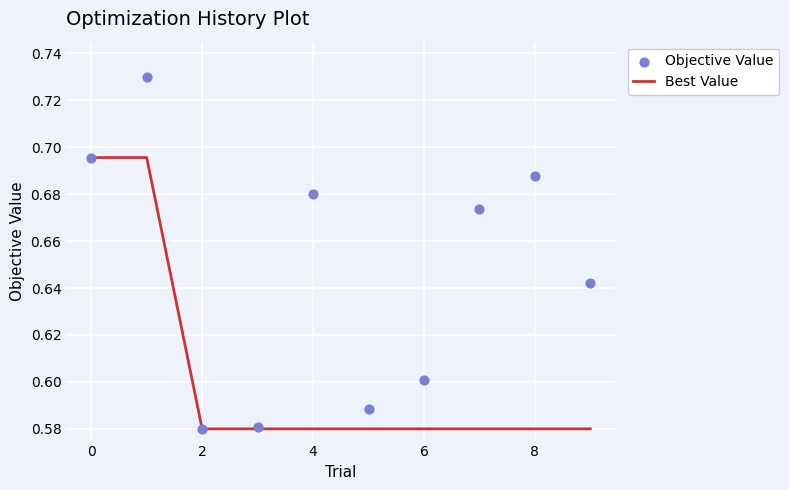

Which series has the widest spread of Y values?

Objective Value